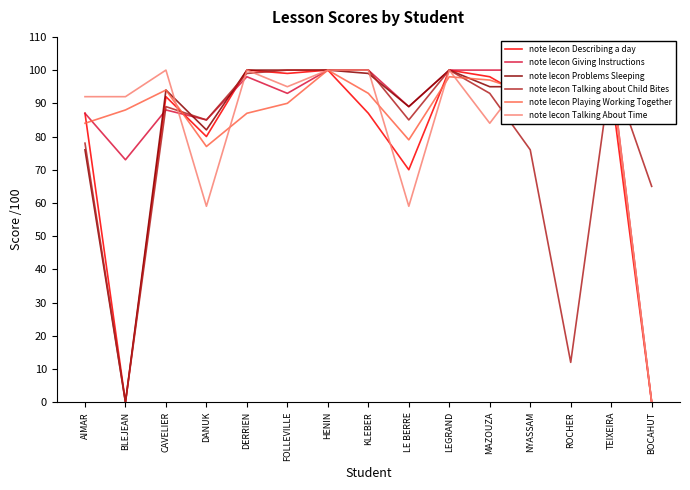

What is the label of the 3rd point from the right?

ROCHER